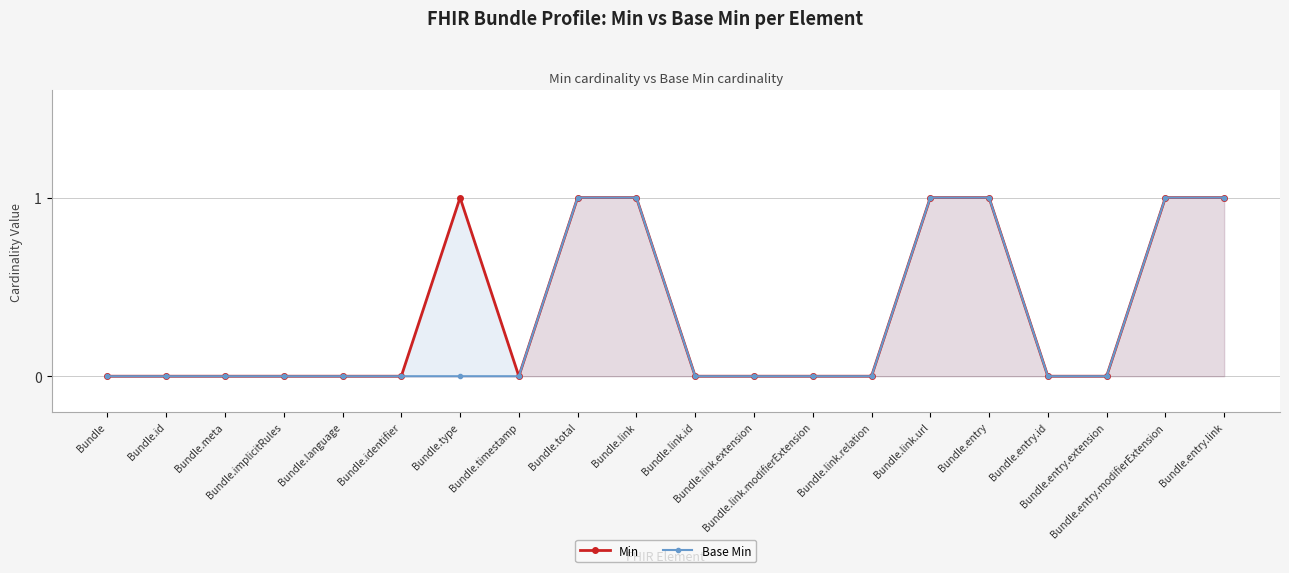

True or false: Min and Base Min cross at least once.

False